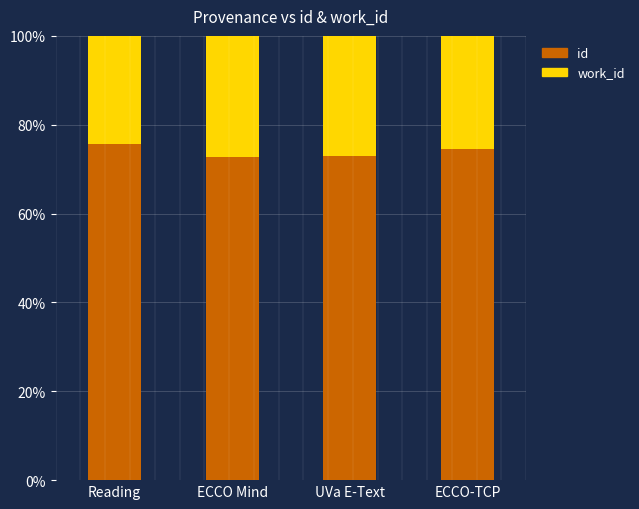

What is the approximate value of id at UVa E-Text?

72.9